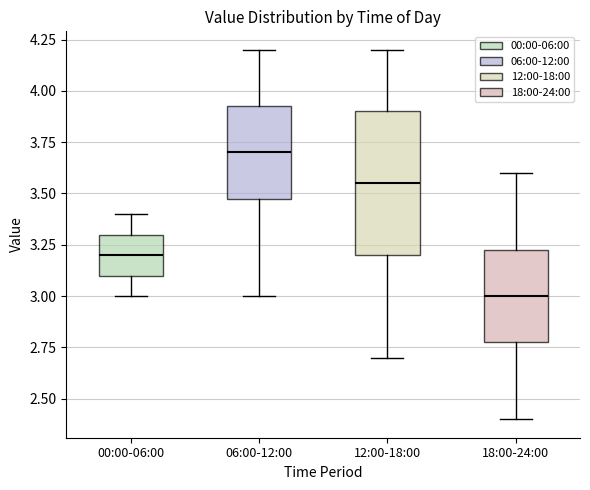

Which box's median line is the lowest?

18:00-24:00